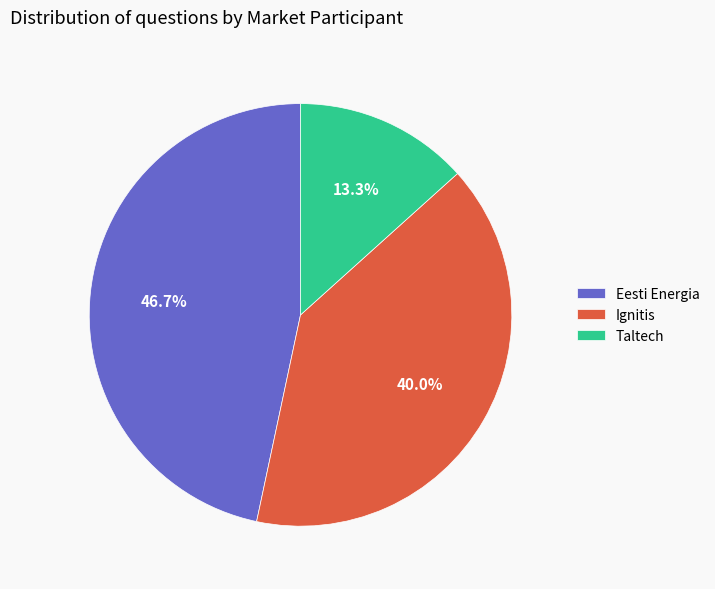

To the nearest percent, what percentage of the pie is Eesti Energia?

47%